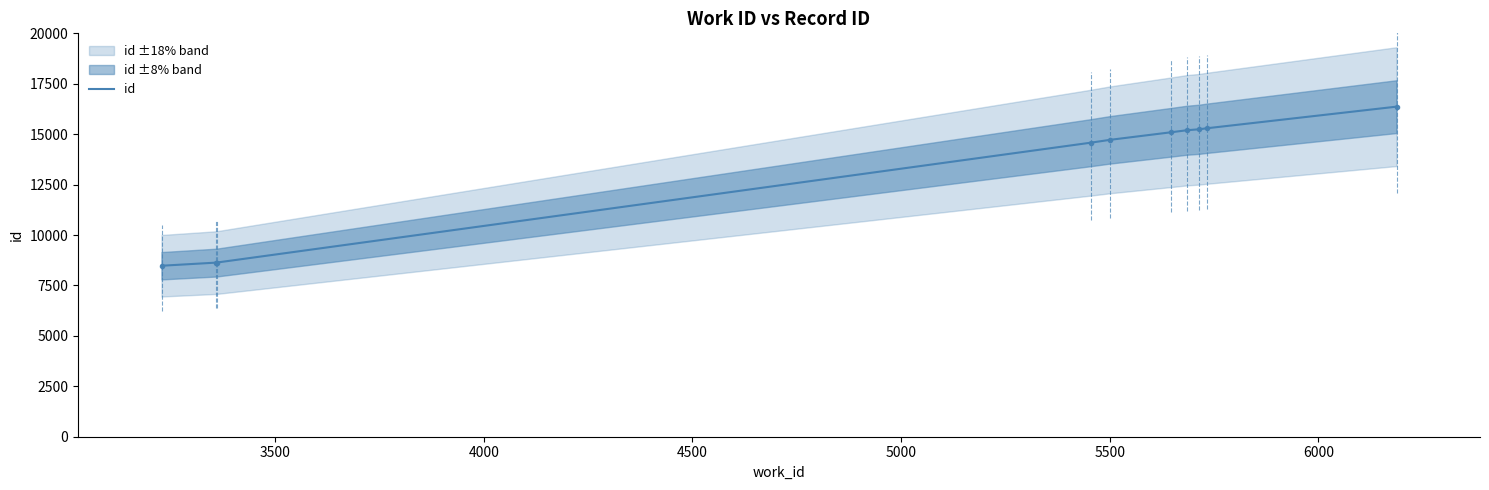

True or false: the data shows 25810 at 5500.

False